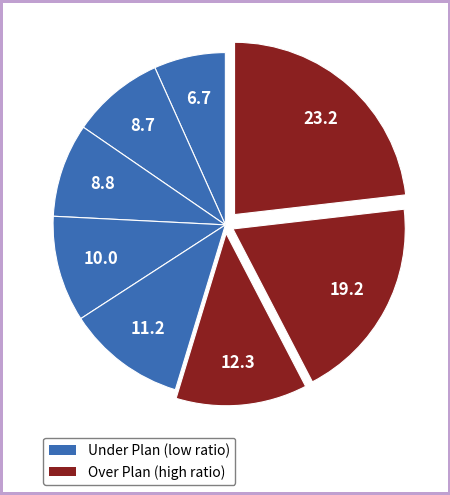

How many slices are in this pie chart?

8